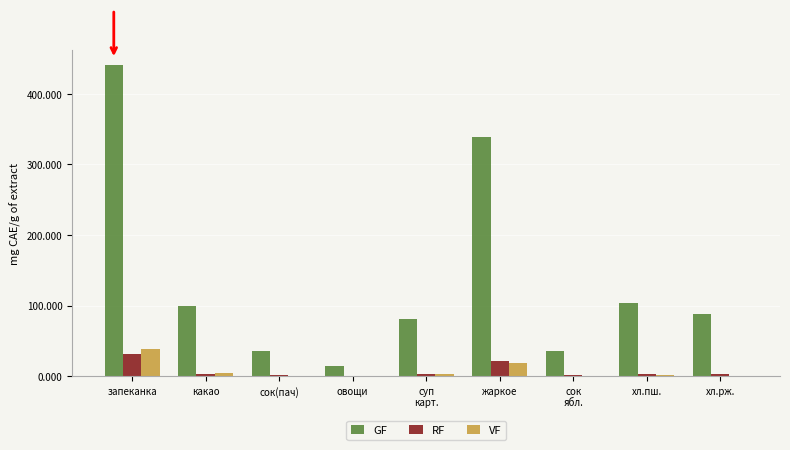

What is the greatest value displayed?

440.6